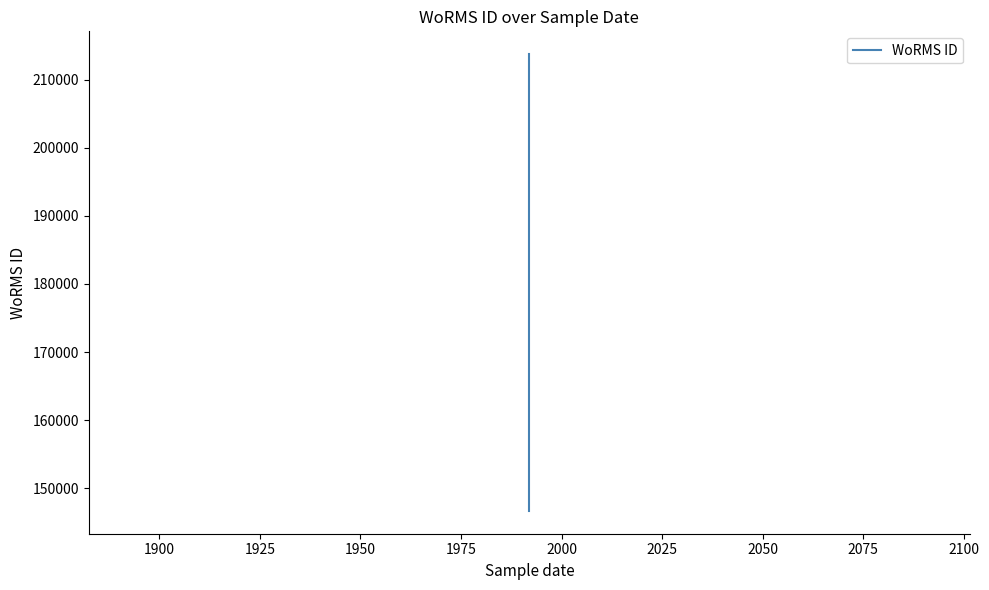

What is the value of the 2nd point from the left?

213728